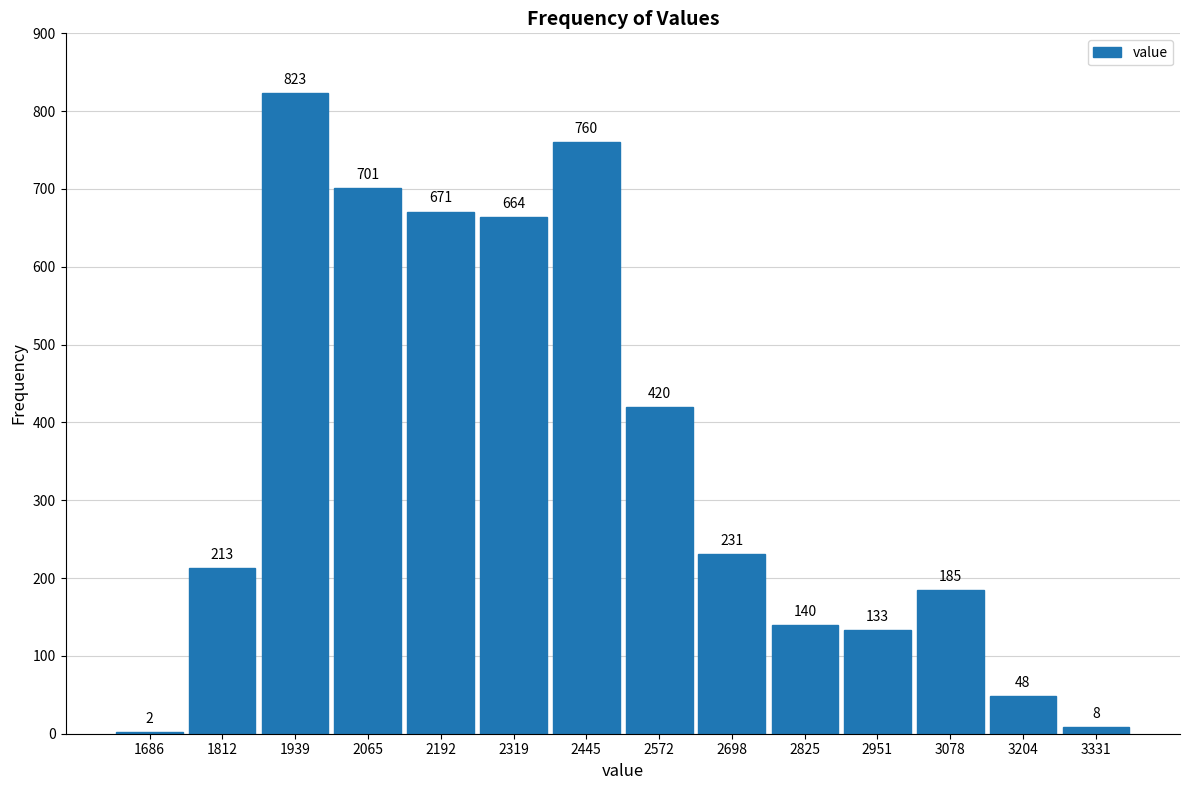

Reading left to right, what are all the values shown in this chart?

1686=2	1812=213	1939=823	2065=701	2192=671	2319=664	2445=760	2572=420	2698=231	2825=140	2951=133	3078=185	3204=48	3331=8